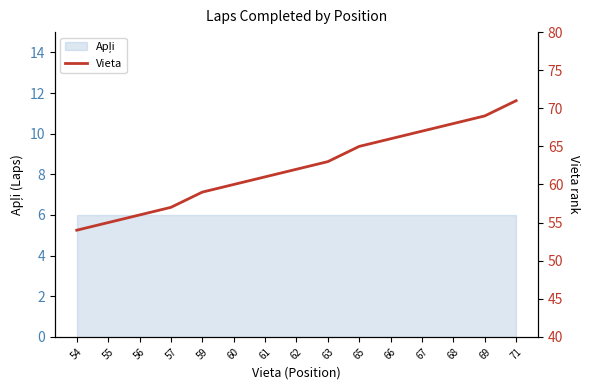

Reading right to left, transcribe all the data shown in this chart.

71=71	69=69	68=68	67=67	66=66	65=65	63=63	62=62	61=61	60=60	59=59	57=57	56=56	55=55	54=54